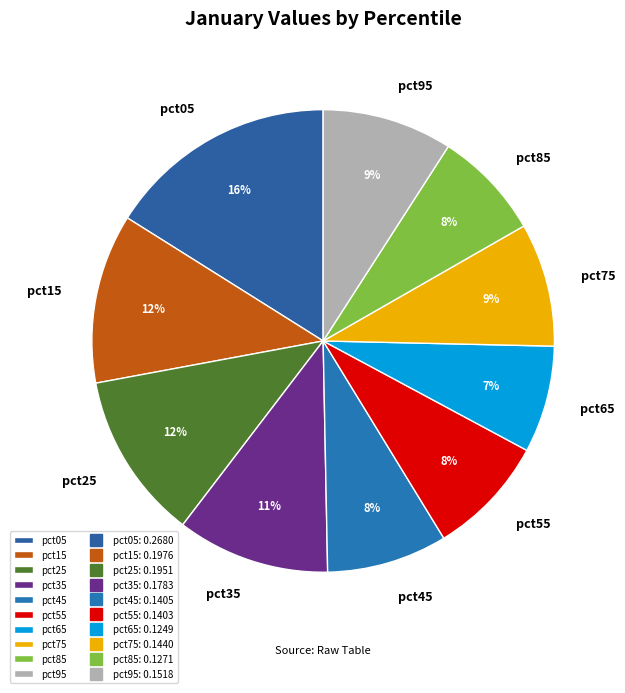

Is it true that pct75 is 1% of the pie?

False